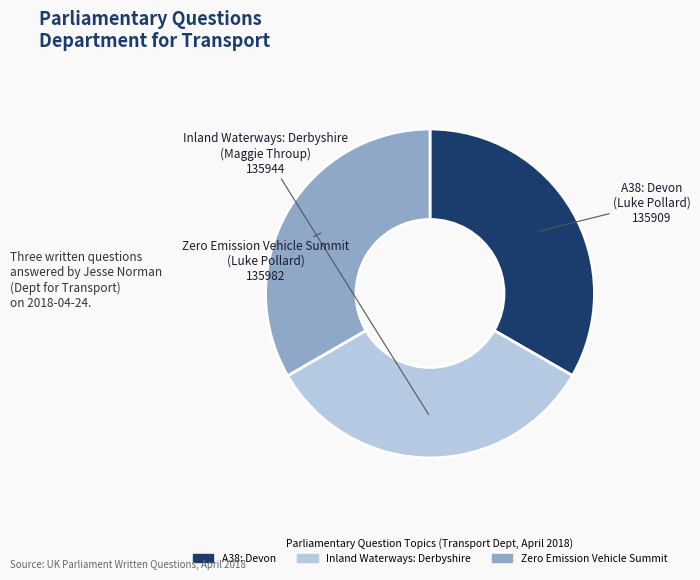

Does any single category account for the majority?

No